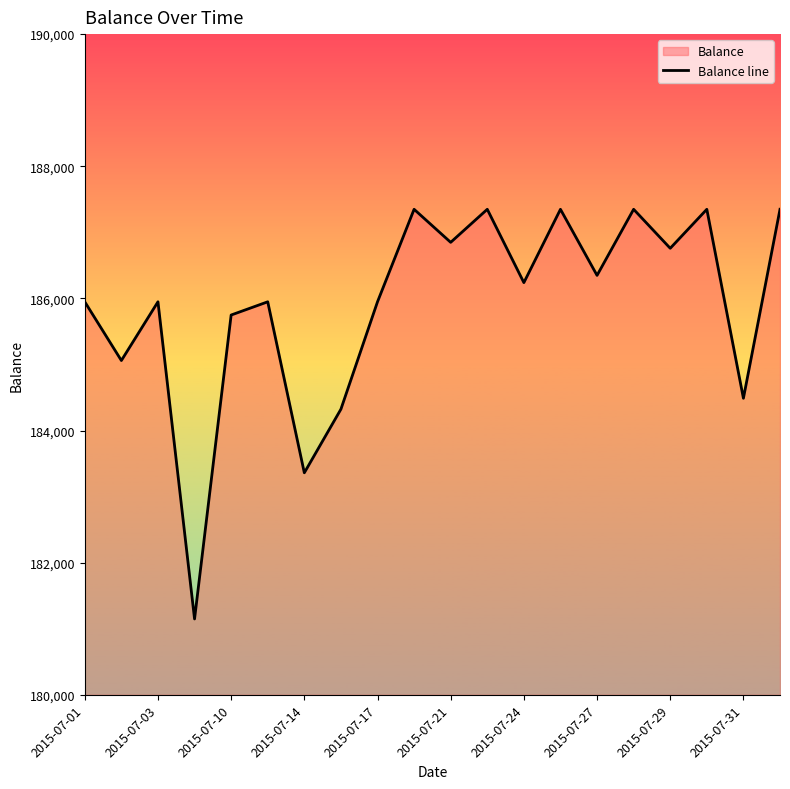

Is it true that the value at 2015-07-10 is 185748.4?

True